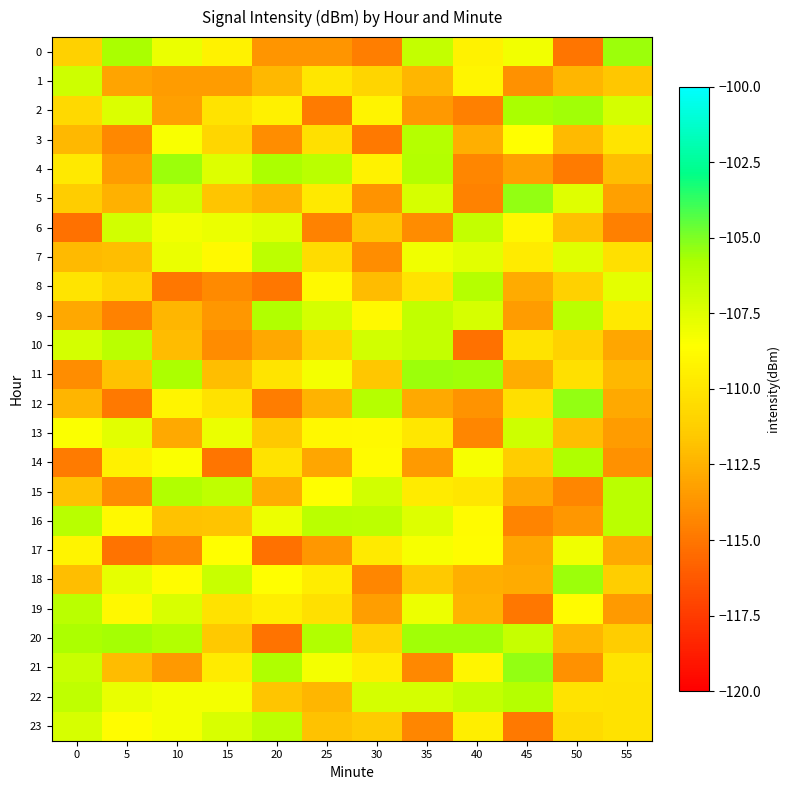

List the series in order of their peak value, lowest first.

17, 1, 13, 6, 7, 23, 19, 10, 16, 8, 3, 22, 15, 9, 14, 2, 20, 4, 0, 11, 18, 12, 5, 21